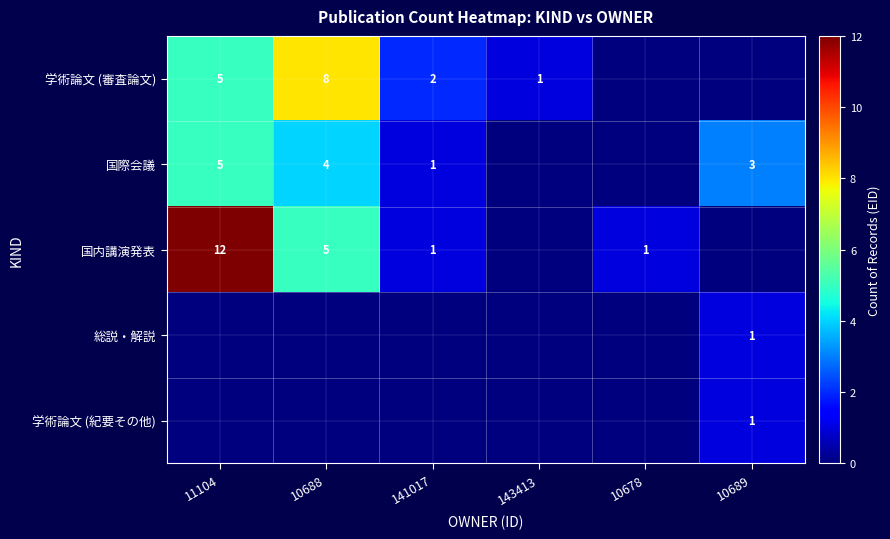

The value of 学術論文 (審査論文) at 143413 is 2. True or false?

False